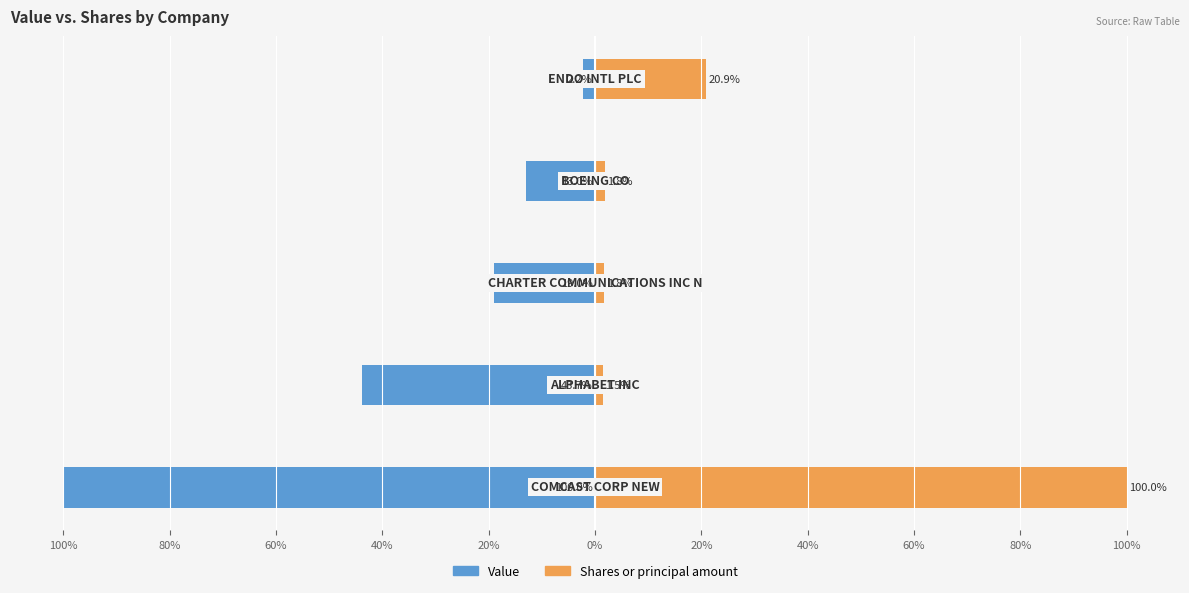

What is the difference between the second highest and second lowest values in the Shares or principal amount series?

19.2